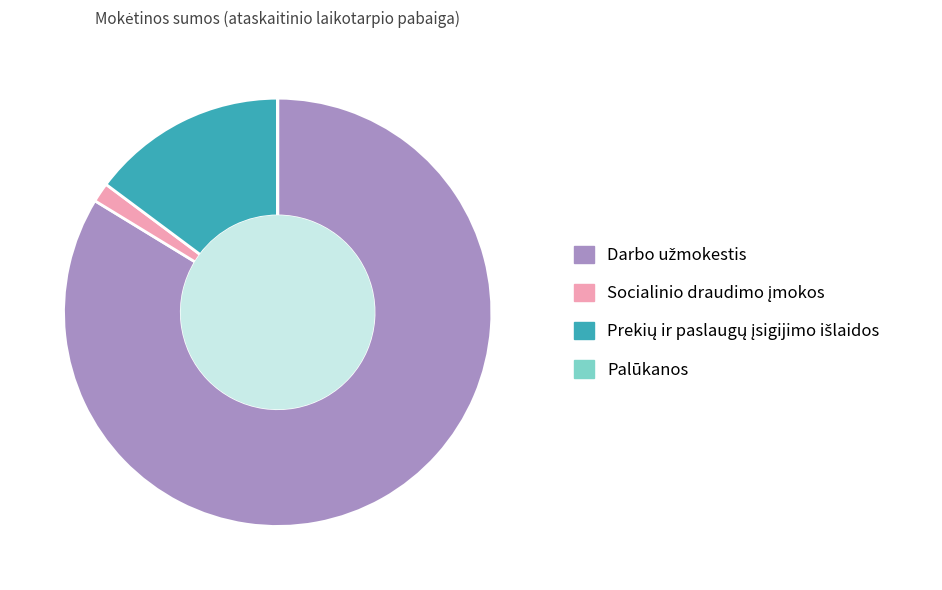

Is there any slice that represents more than half of the pie?

Yes